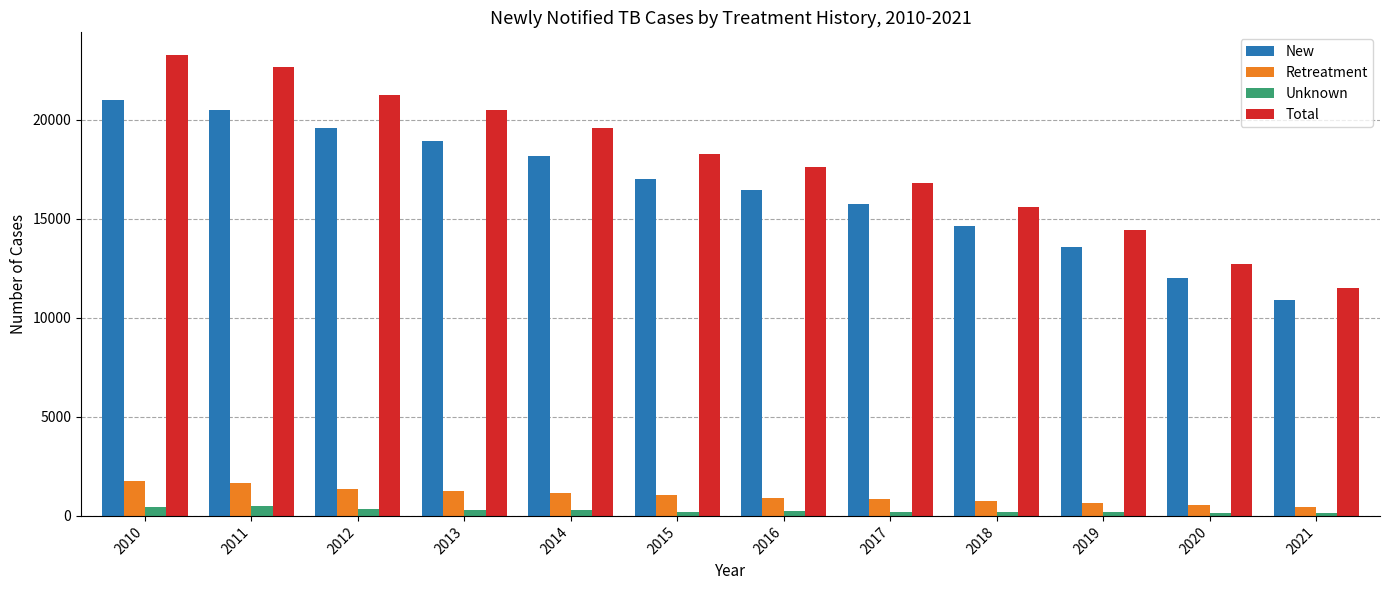

Is it true that Unknown equals 371 at 2012?

True